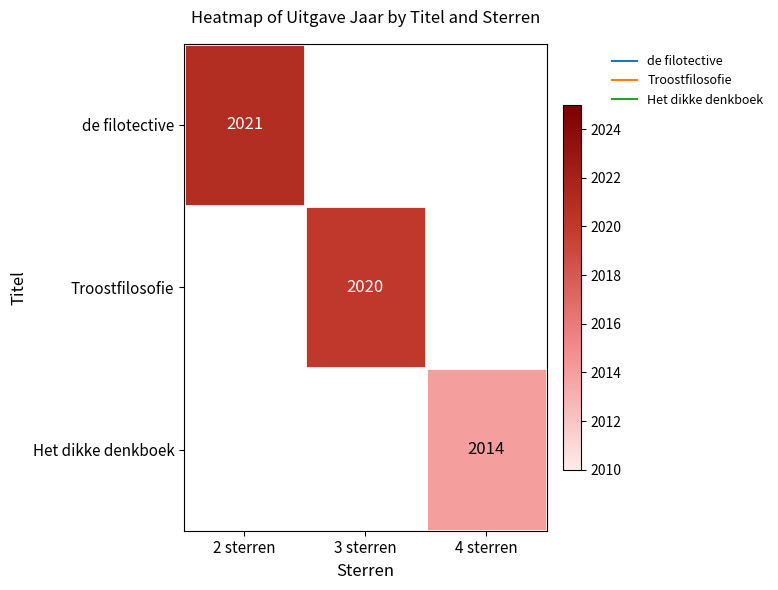

The de filotective series shows 0 at 3 sterren. True or false?

True